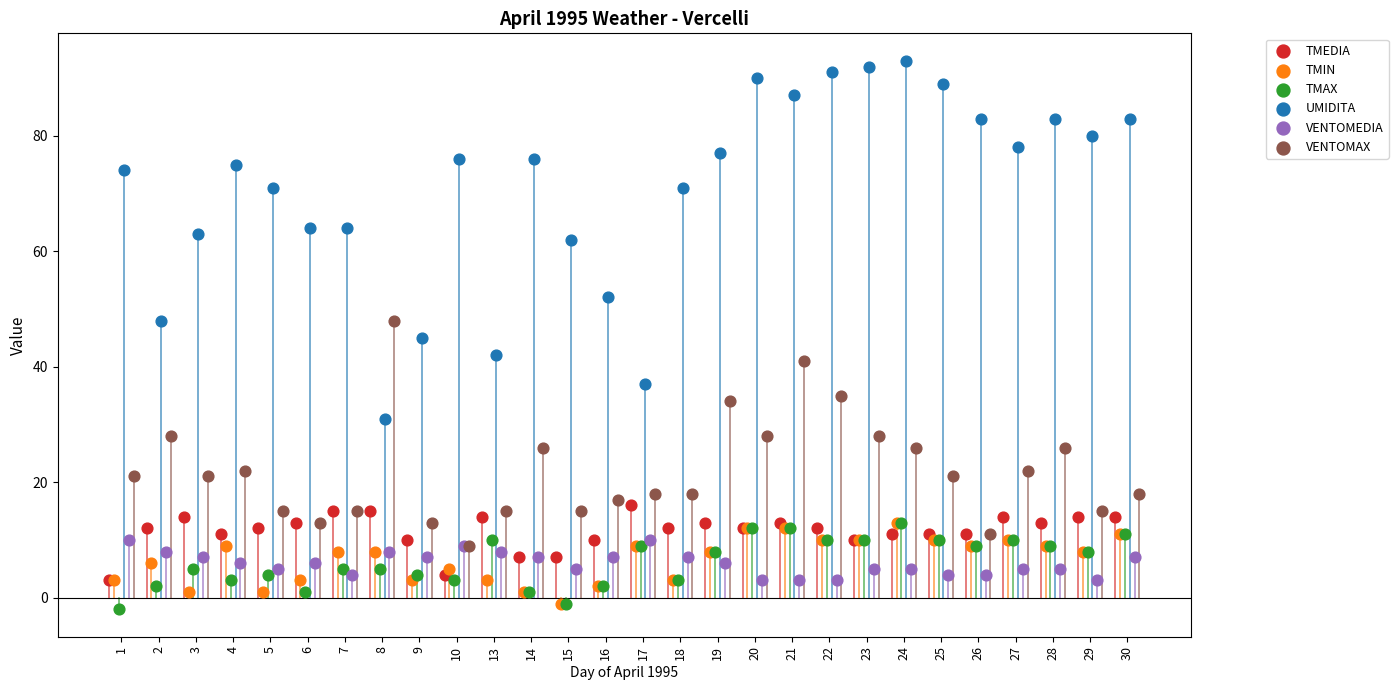

What are all the series names shown in the legend?

TMEDIA, TMIN, TMAX, UMIDITA, VENTOMEDIA, VENTOMAX